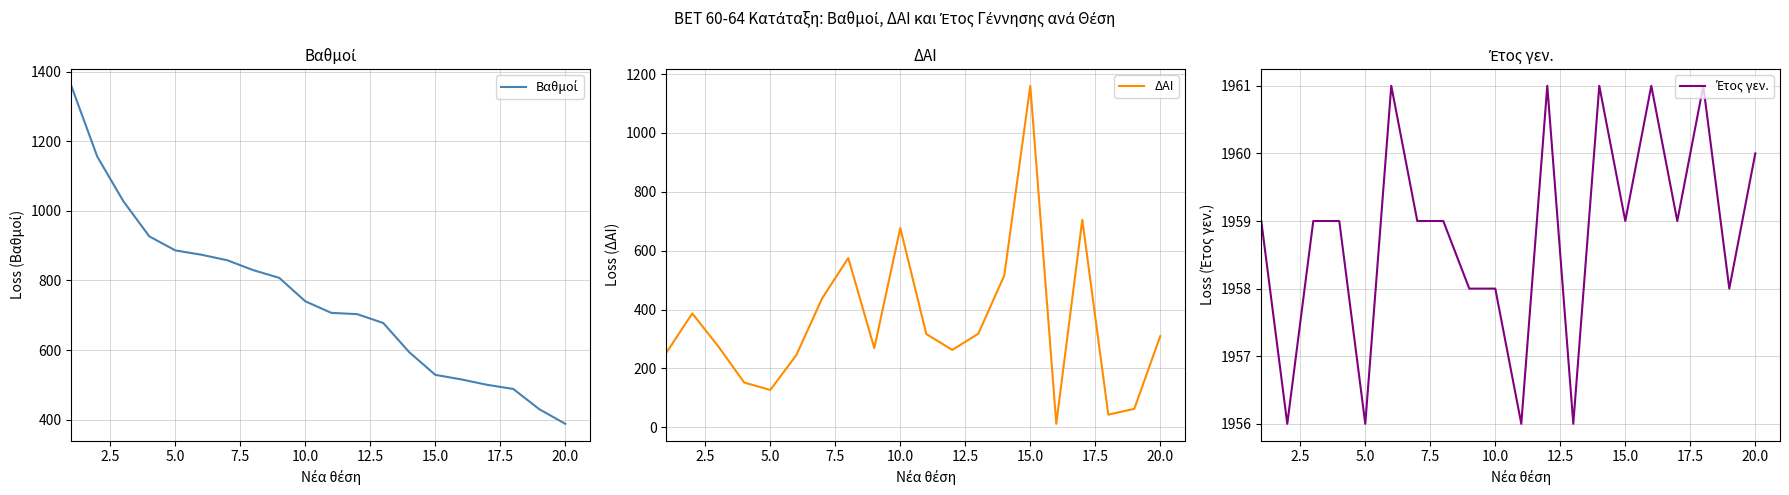

What is the maximum value for ΔΑΙ?

1160